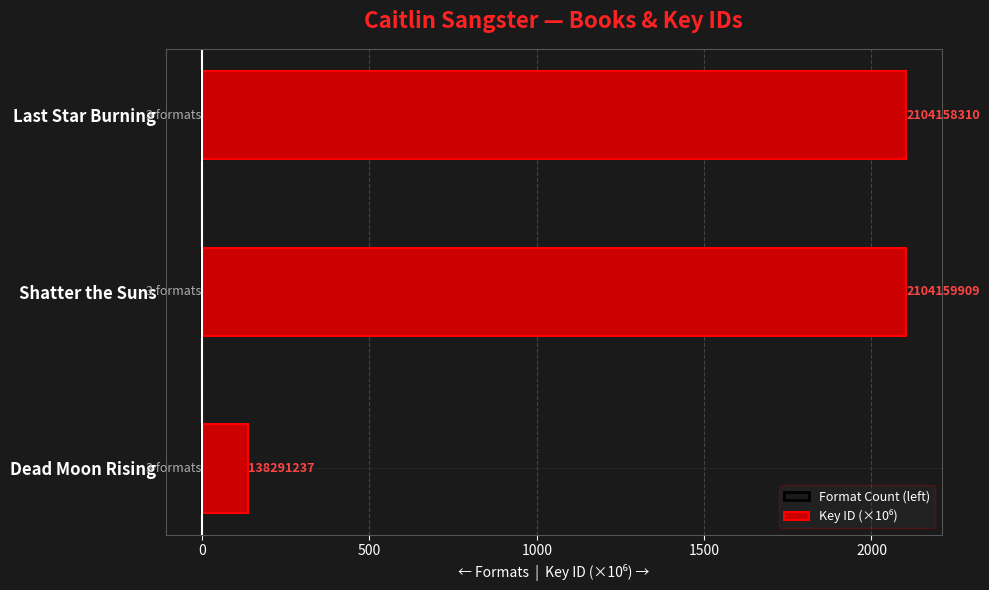

What is the sum of all Format Count (left) values?

1.5